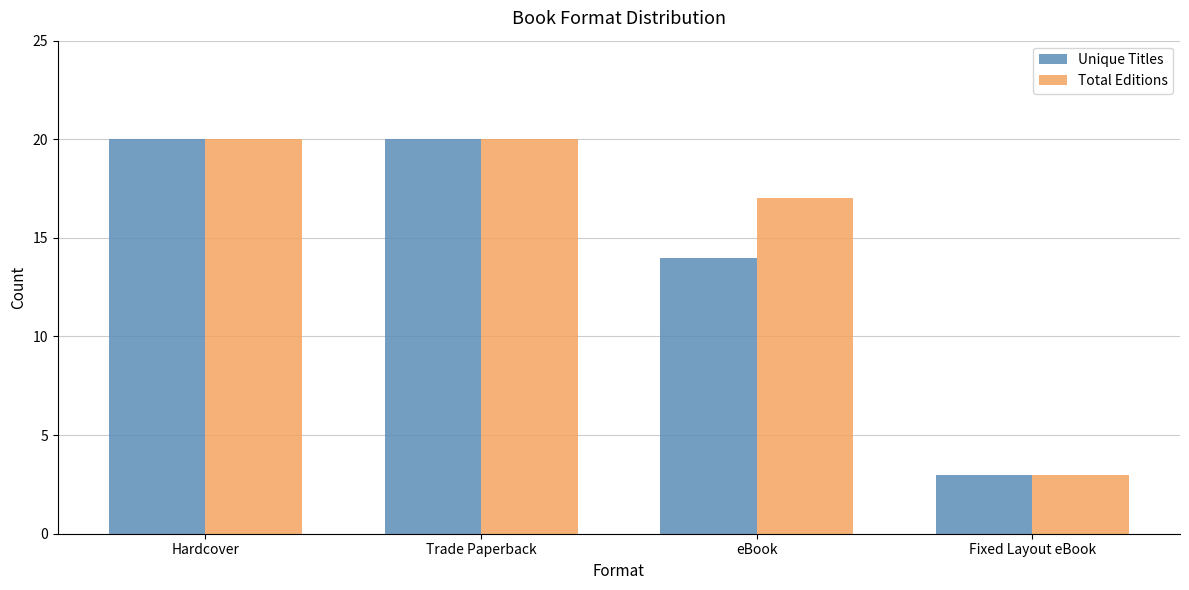

Is it true that Total Editions equals 20 at Hardcover?

True